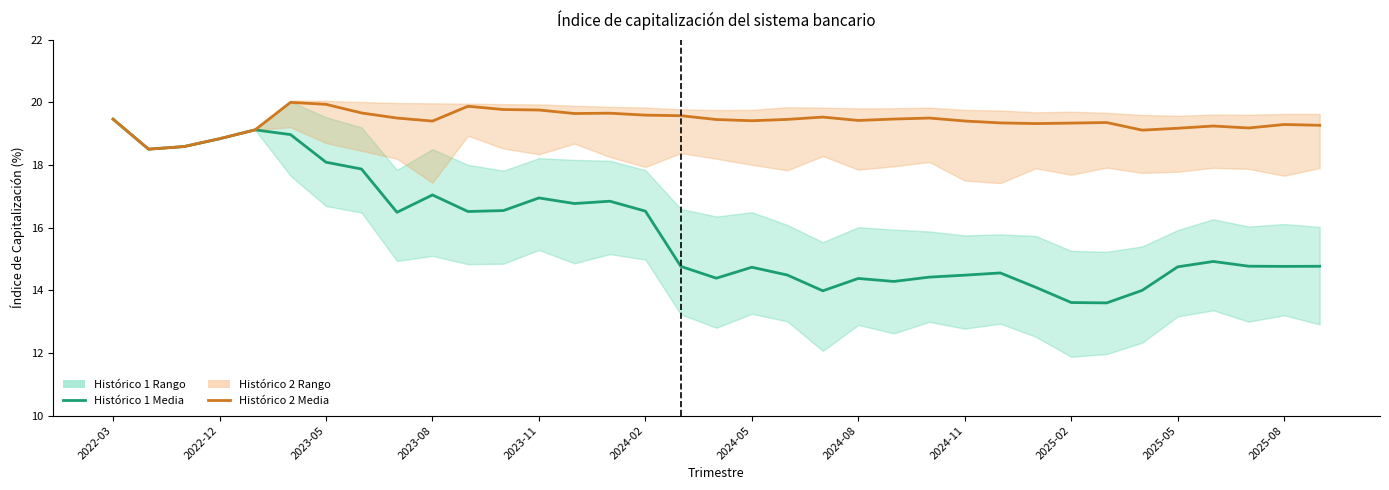

At which label does Histórico 2 (Media) first exceed 19?

2022-03